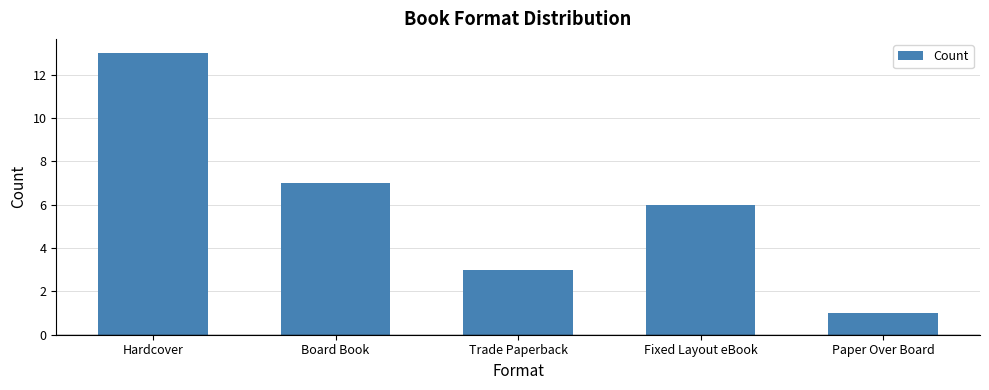

Count the number of categories in the chart.

5